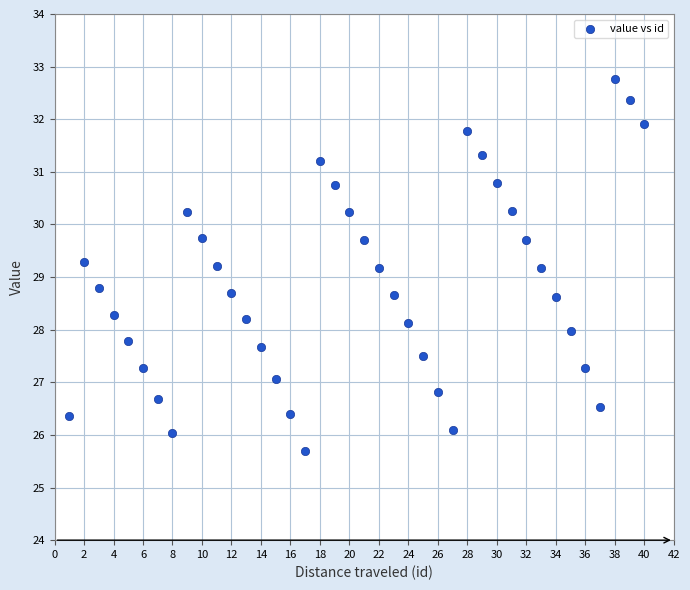

What is the range of X values (max minus min)?

39.0